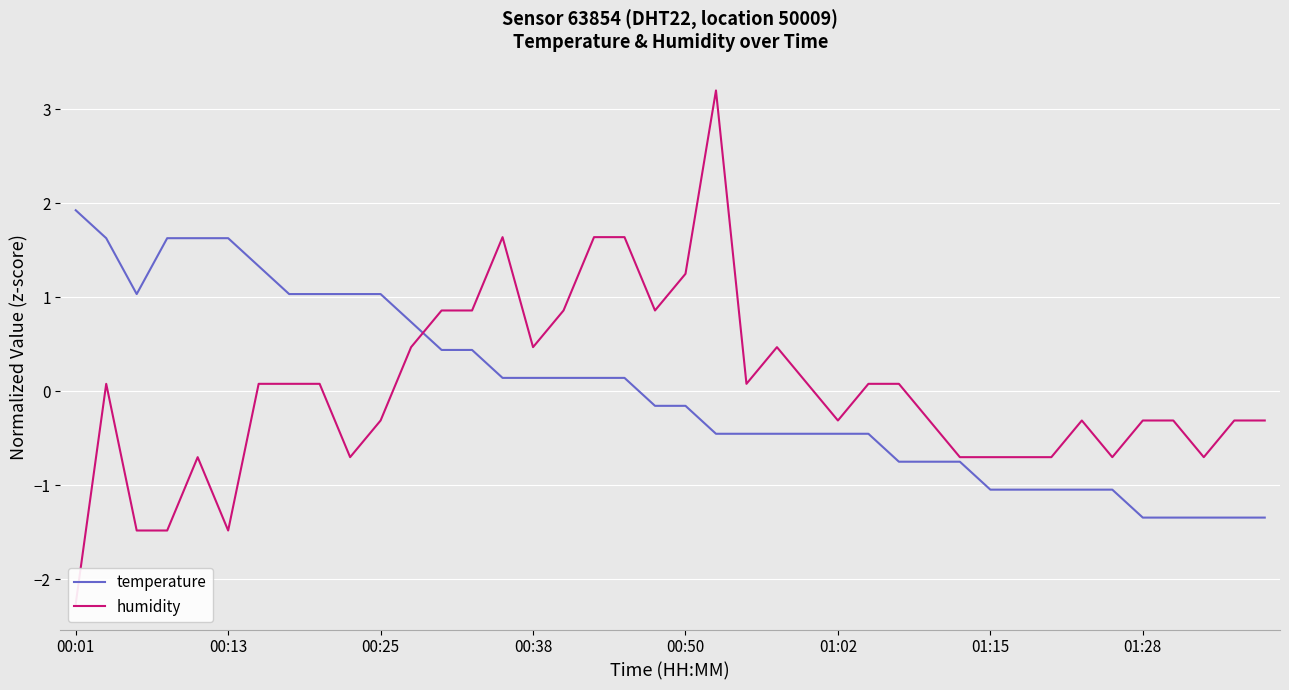

What are all the series names shown in the legend?

temperature, humidity